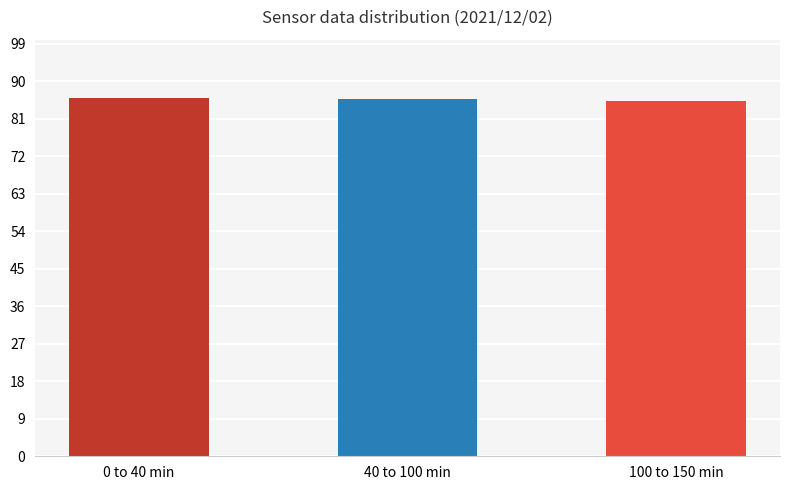

What is the difference between the second highest and minimum values?

0.5